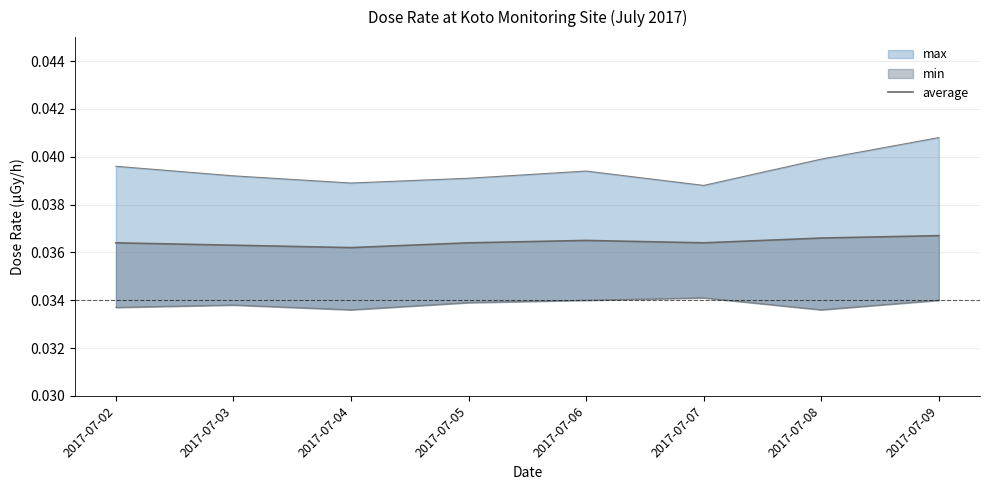

How many lines are shown in the chart?

1